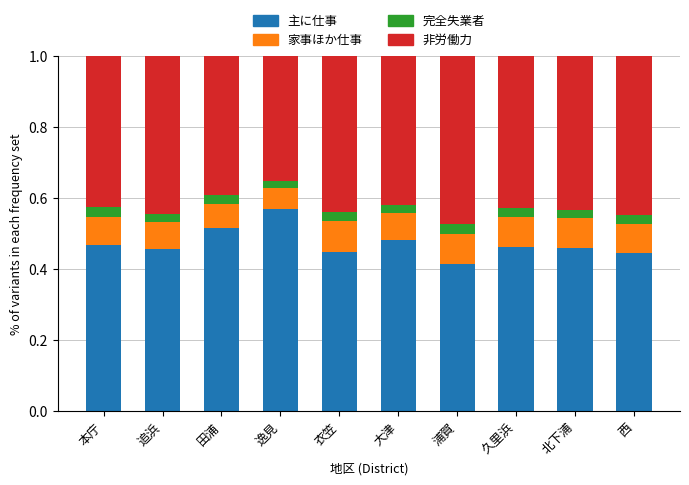

How many bars are there in total?

10